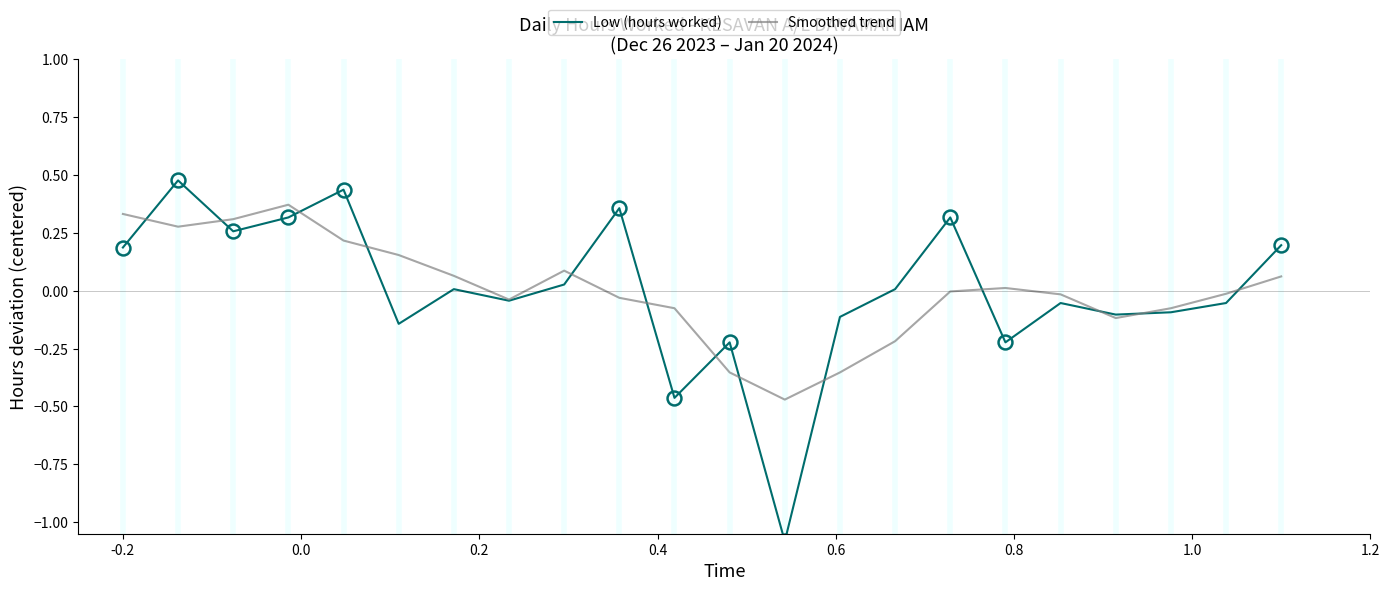

How many categories are shown in the chart?

22